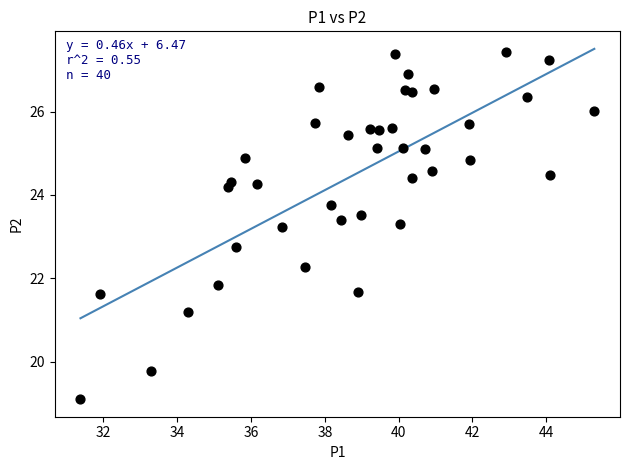

What is the range of Y values (max minus min)?

8.3